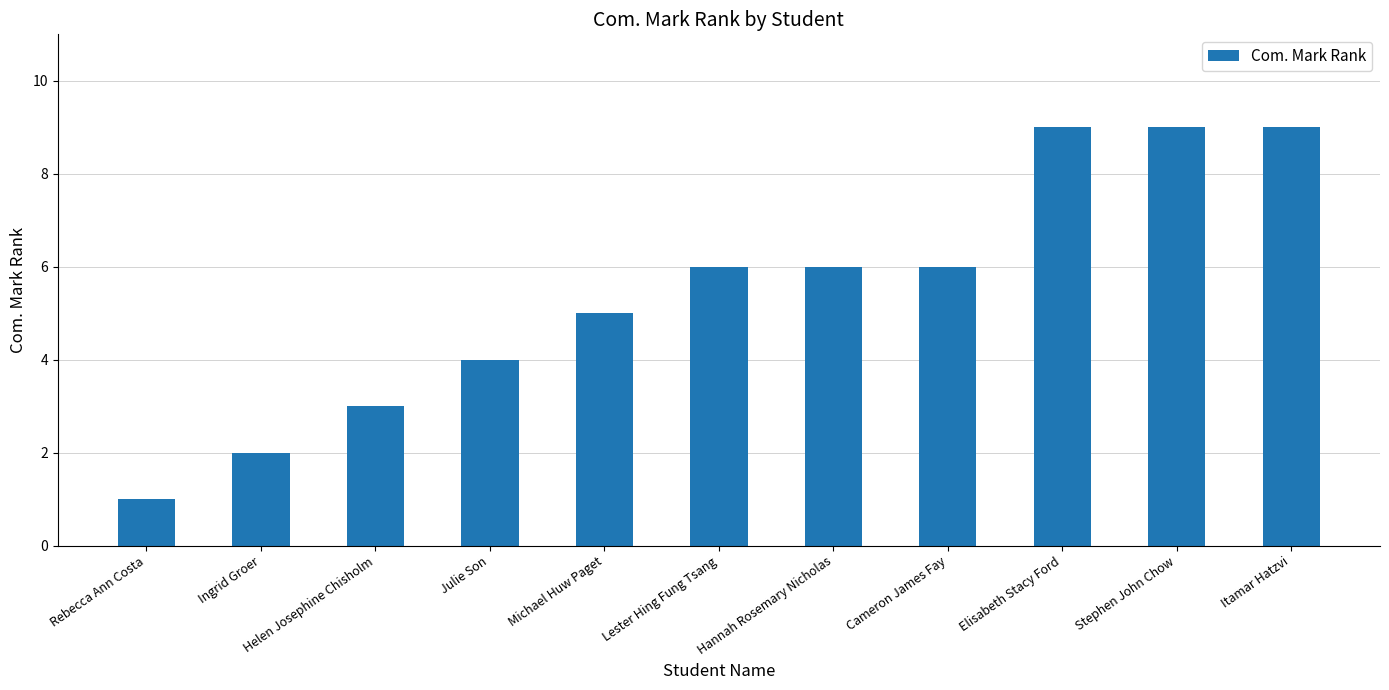

Reading right to left, extract all data points from this chart.

9	9	9	6	6	6	5	4	3	2	1